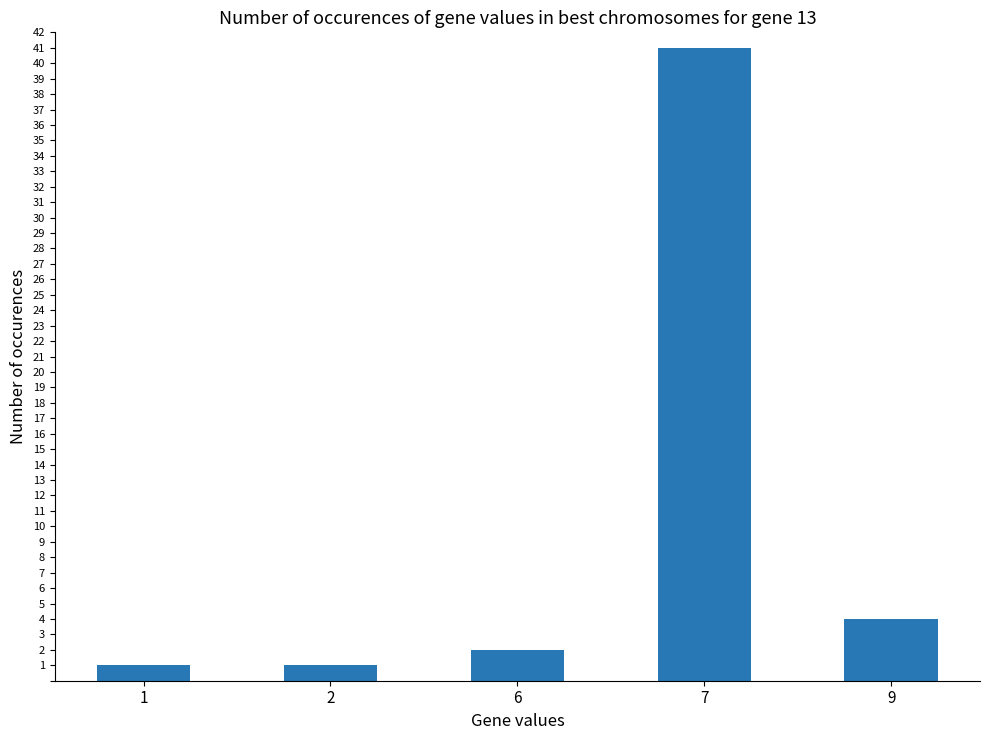

What is the sum of the values at 2 and 6?

3